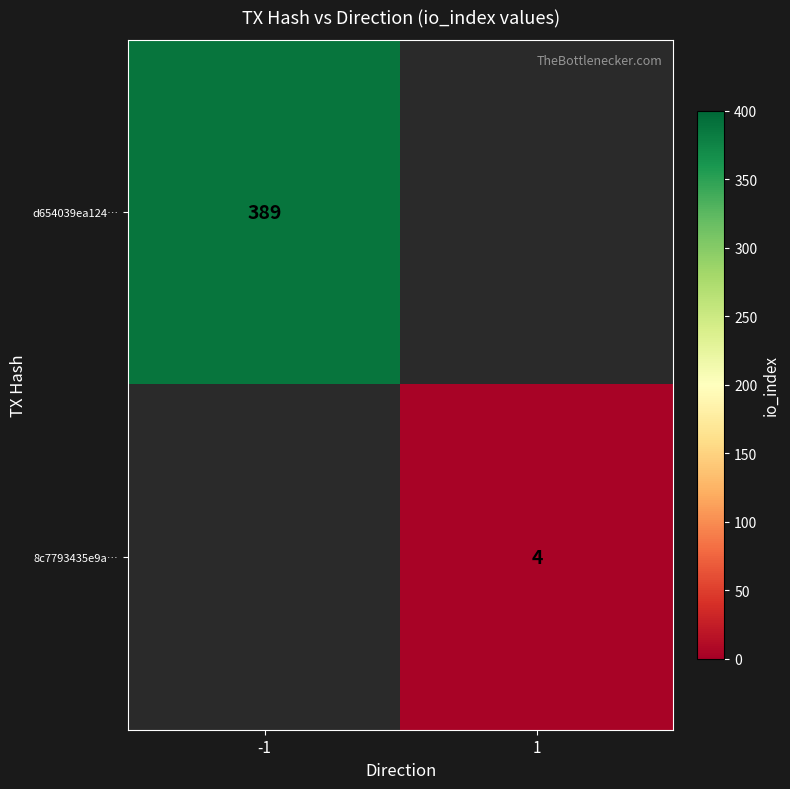

At how many categories does at least one series exceed 150?

1